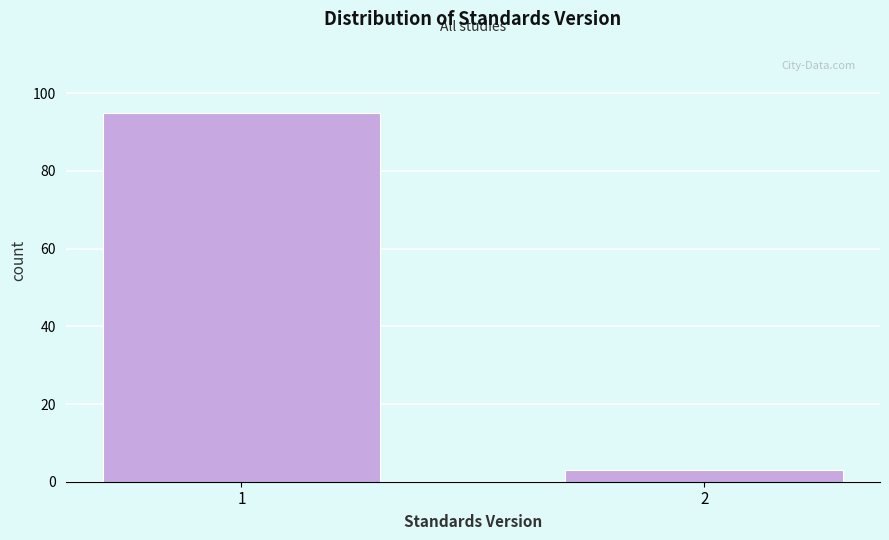

Reading left to right, what are all the values shown in this chart?

1=95	2=3